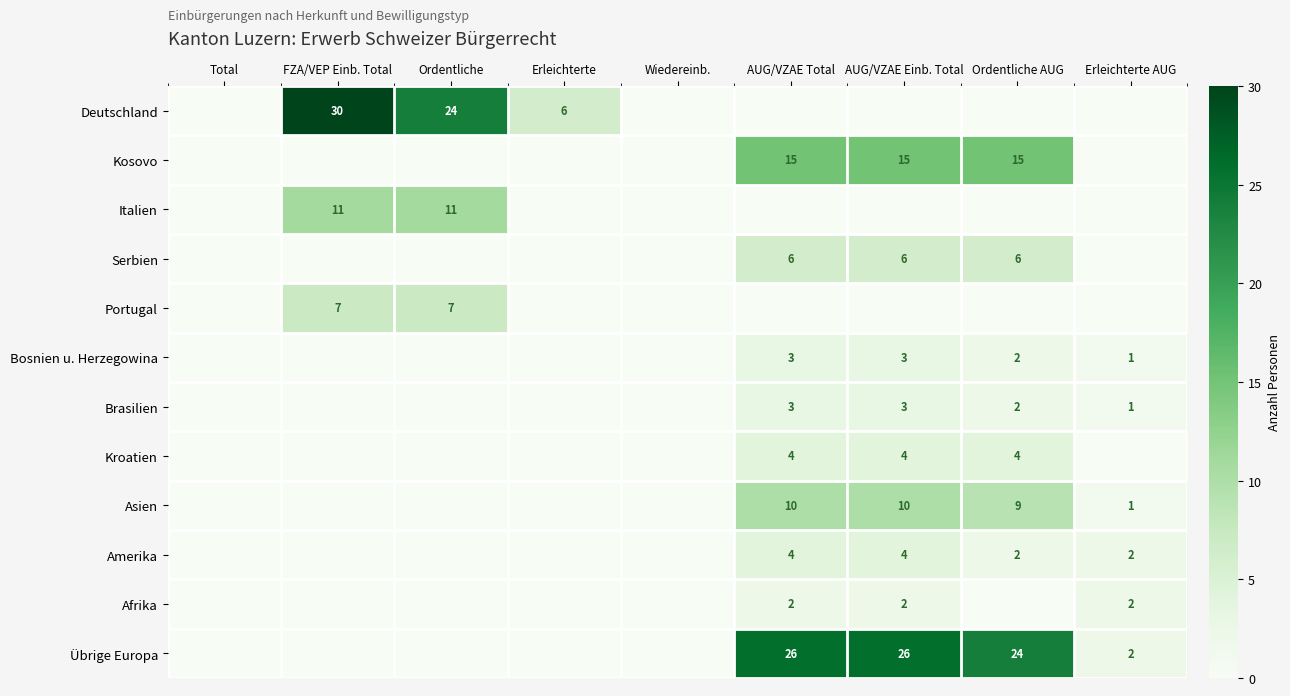

At which category is the sum across all series the highest?

AUG/VZAE Total